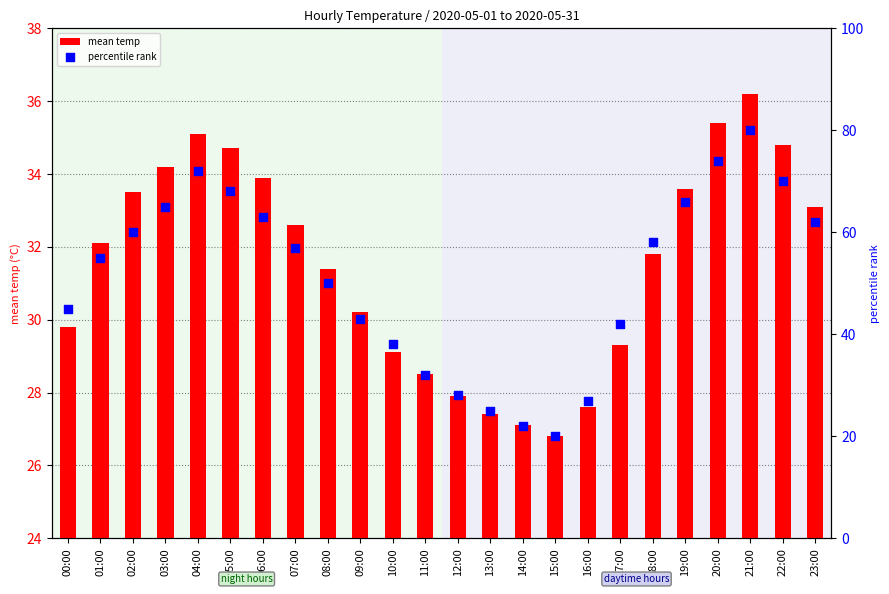

At which category is the sum across all series the highest?

21:00